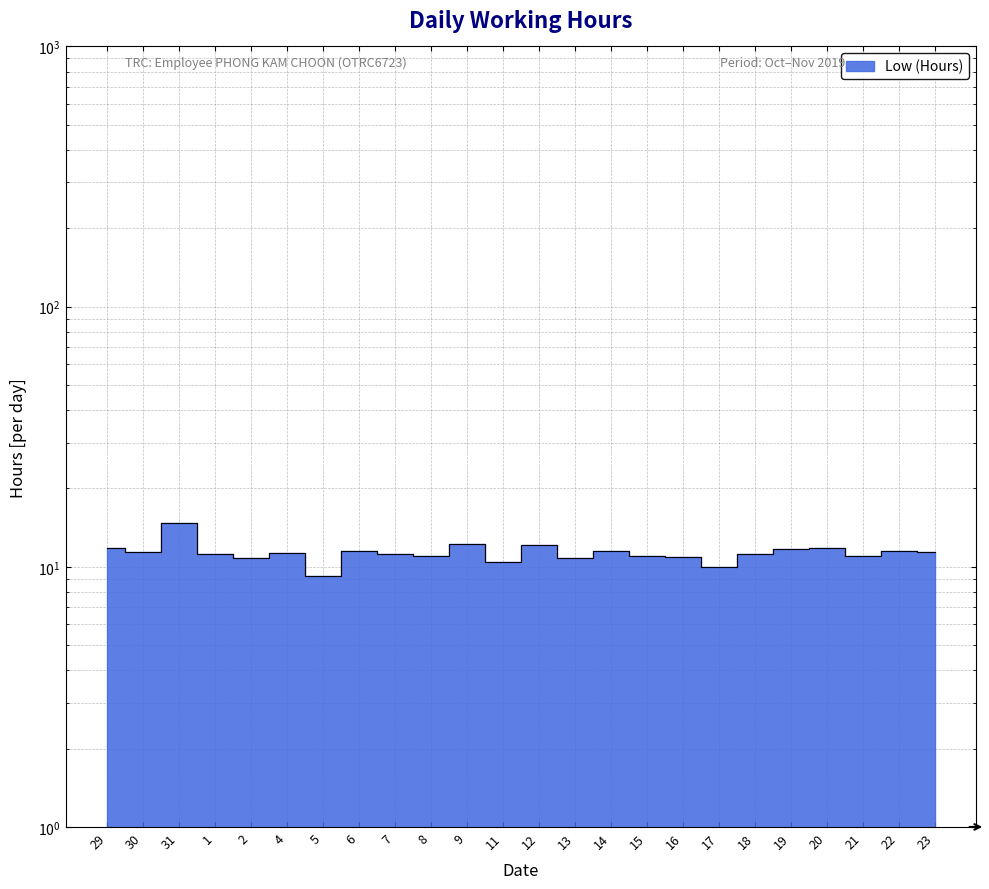

What is the maximum value shown in the chart?

14.7